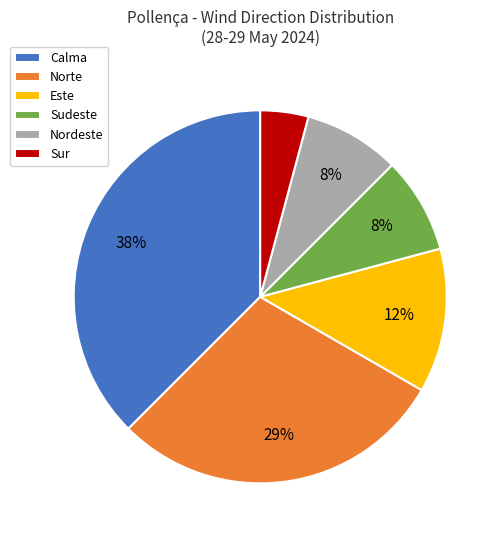

Combined, do Calma and Nordeste account for over 50%?

No